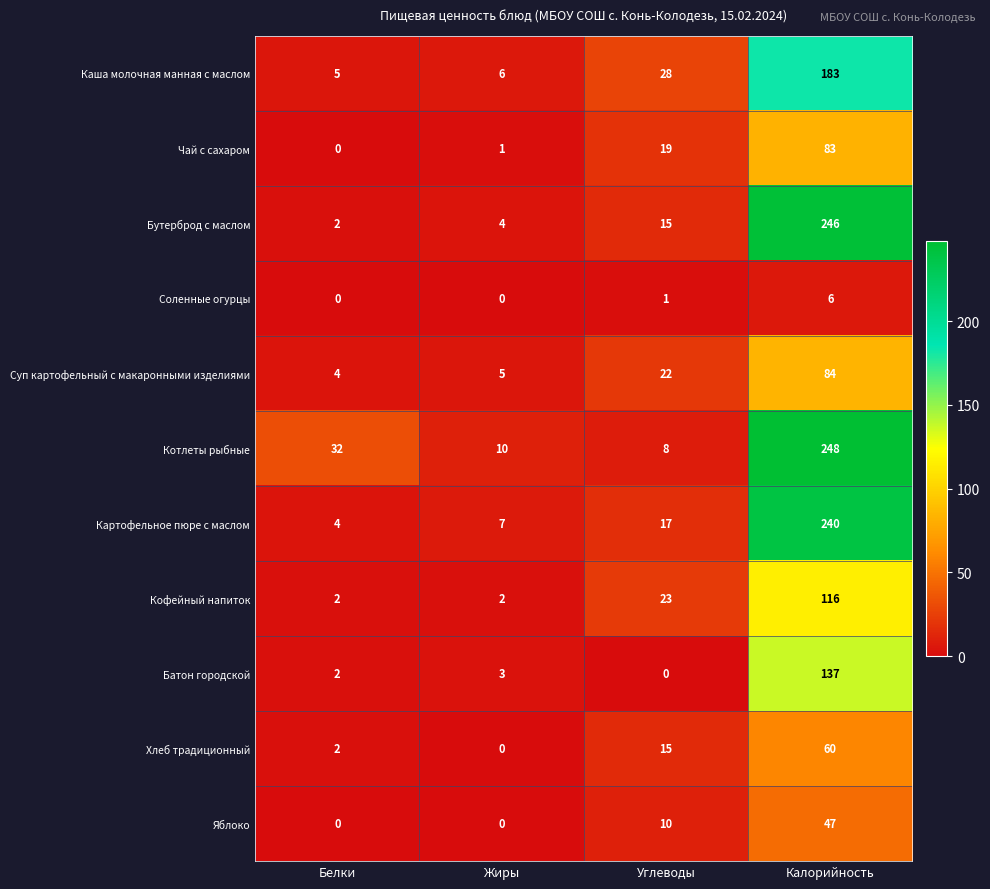

Which series changed the most between Белки and Углеводы?

Котлеты рыбные